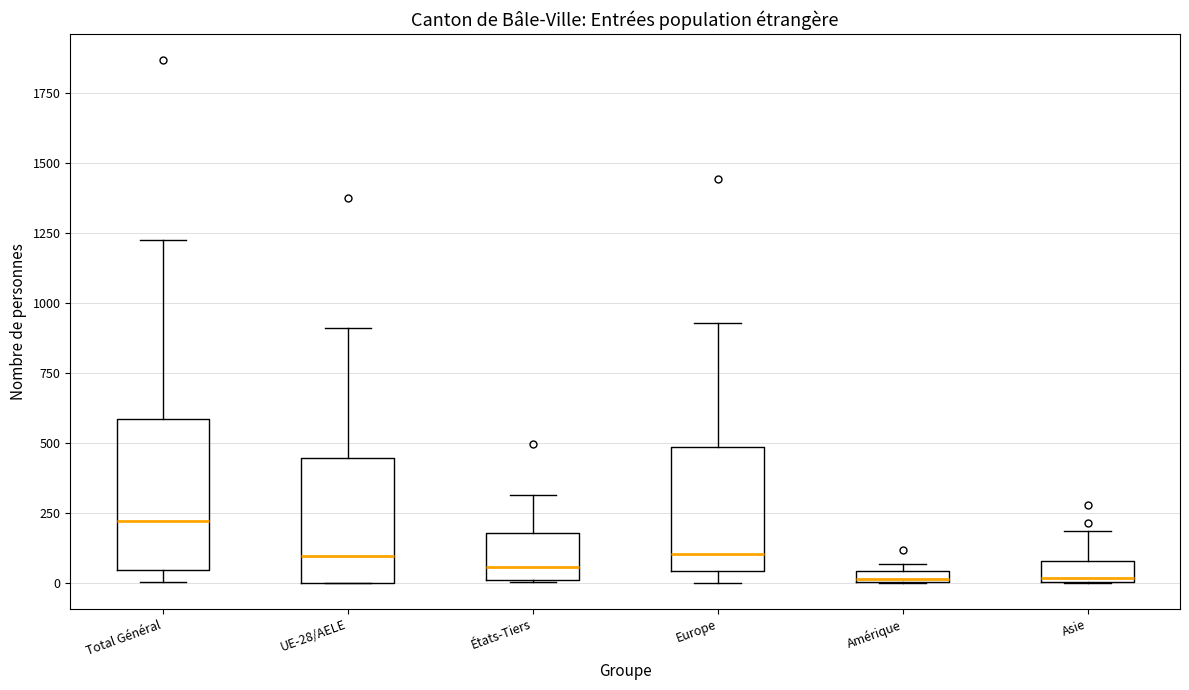

Which box's median line is the highest?

Total Général